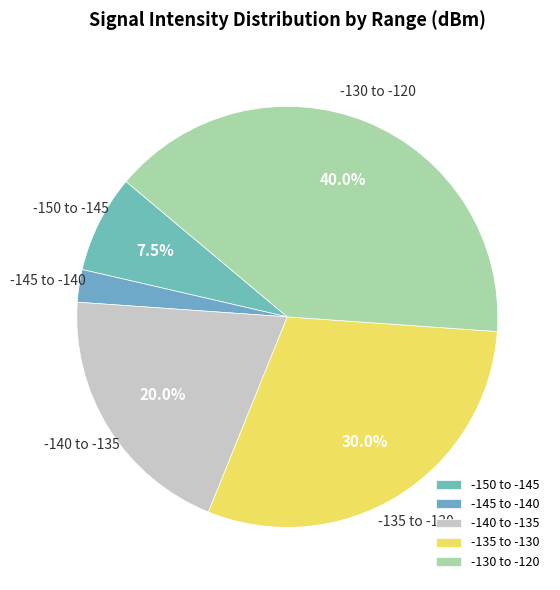

Is there any slice that represents more than half of the pie?

No